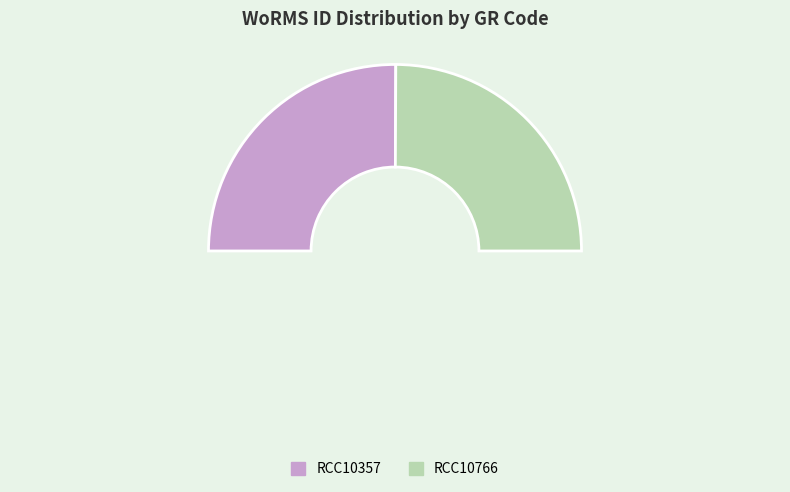

How many slices are in this pie chart?

2